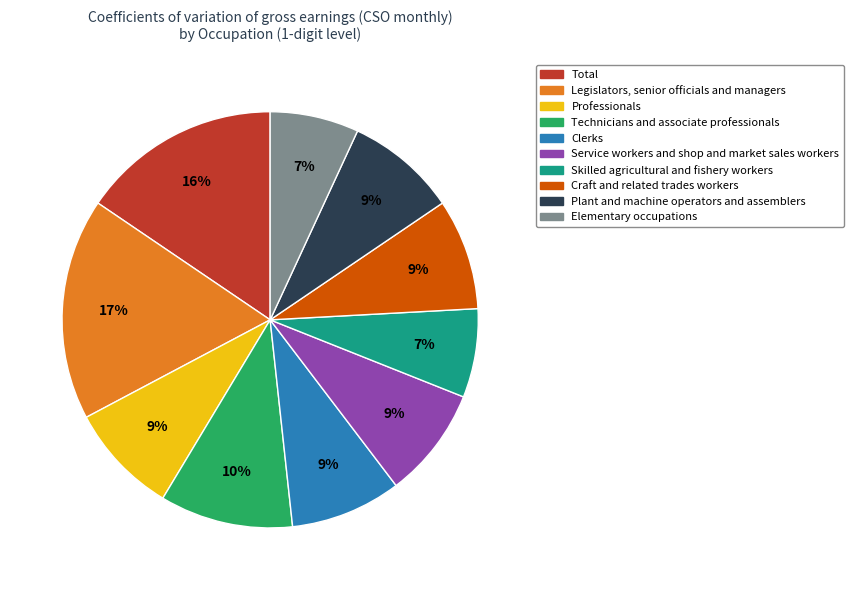

What percentage is the Professionals slice, to the nearest percent?

9%